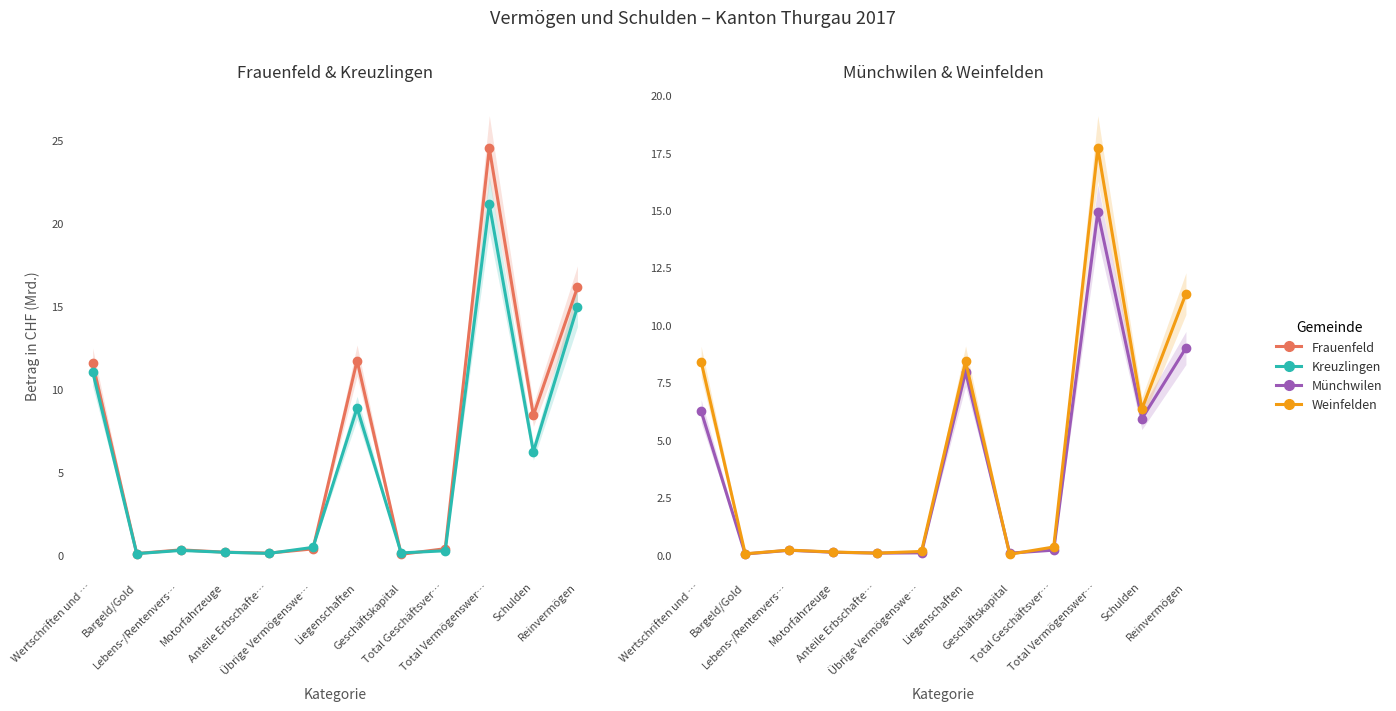

Rank the categories by Münchwilen value from lowest to highest.

Bargeld/Gold, Geschäftskapital, Anteile Erbschafte…, Übrige Vermögenswe…, Motorfahrzeuge, Lebens-/Rentenvers…, Total Geschäftsver…, Schulden, Wertschriften und …, Liegenschaften, Reinvermögen, Total Vermögenswer…